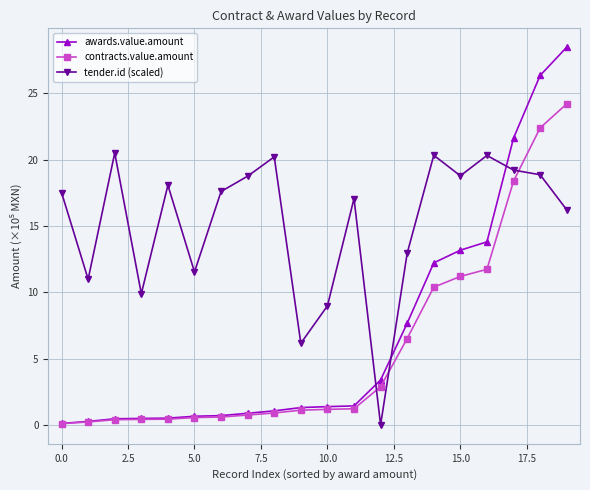

What is the value of the awards.value.amount point at the 20th from the left?

28.5